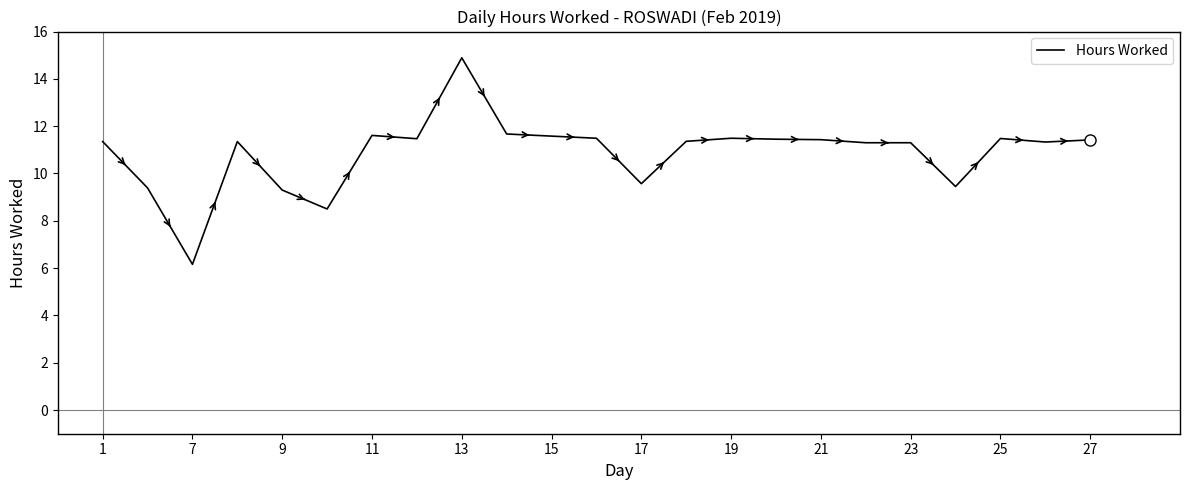

What is the difference between the maximum and minimum values?

8.7